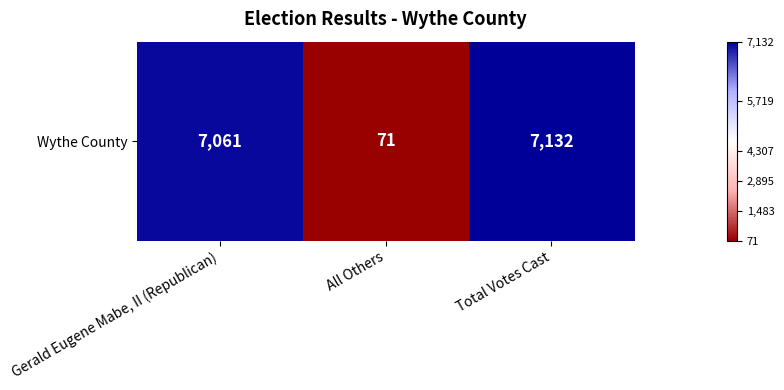

What is the difference between the maximum and second lowest values?

71